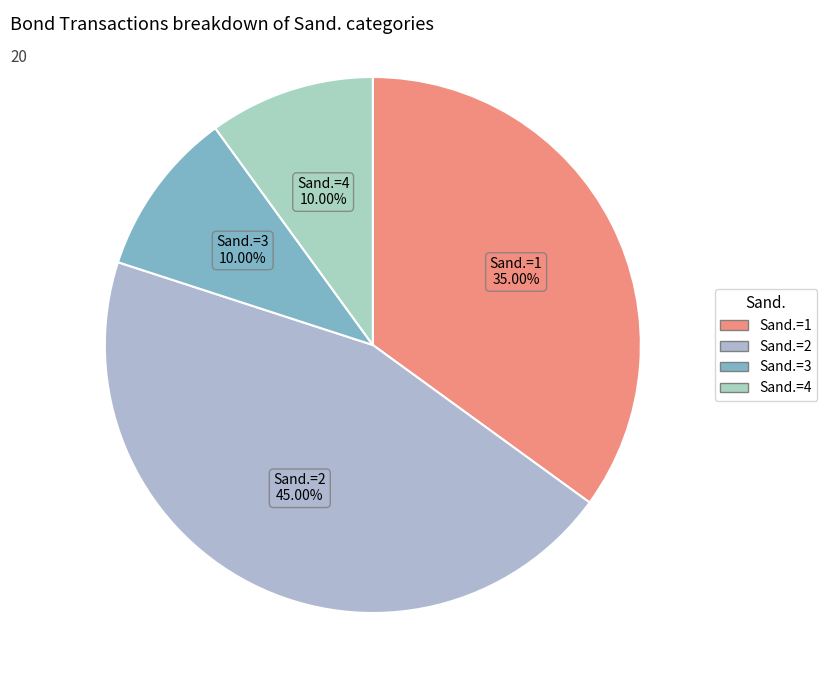

Combined, do Sand.=1 and Sand.=2 account for over 50%?

Yes